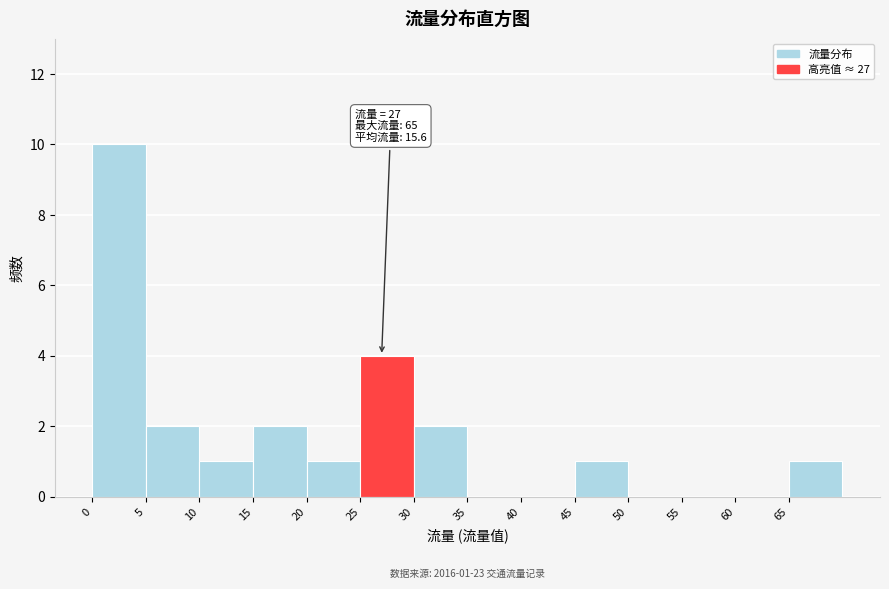

Which range on the x-axis has the tallest bar?

0 to 5